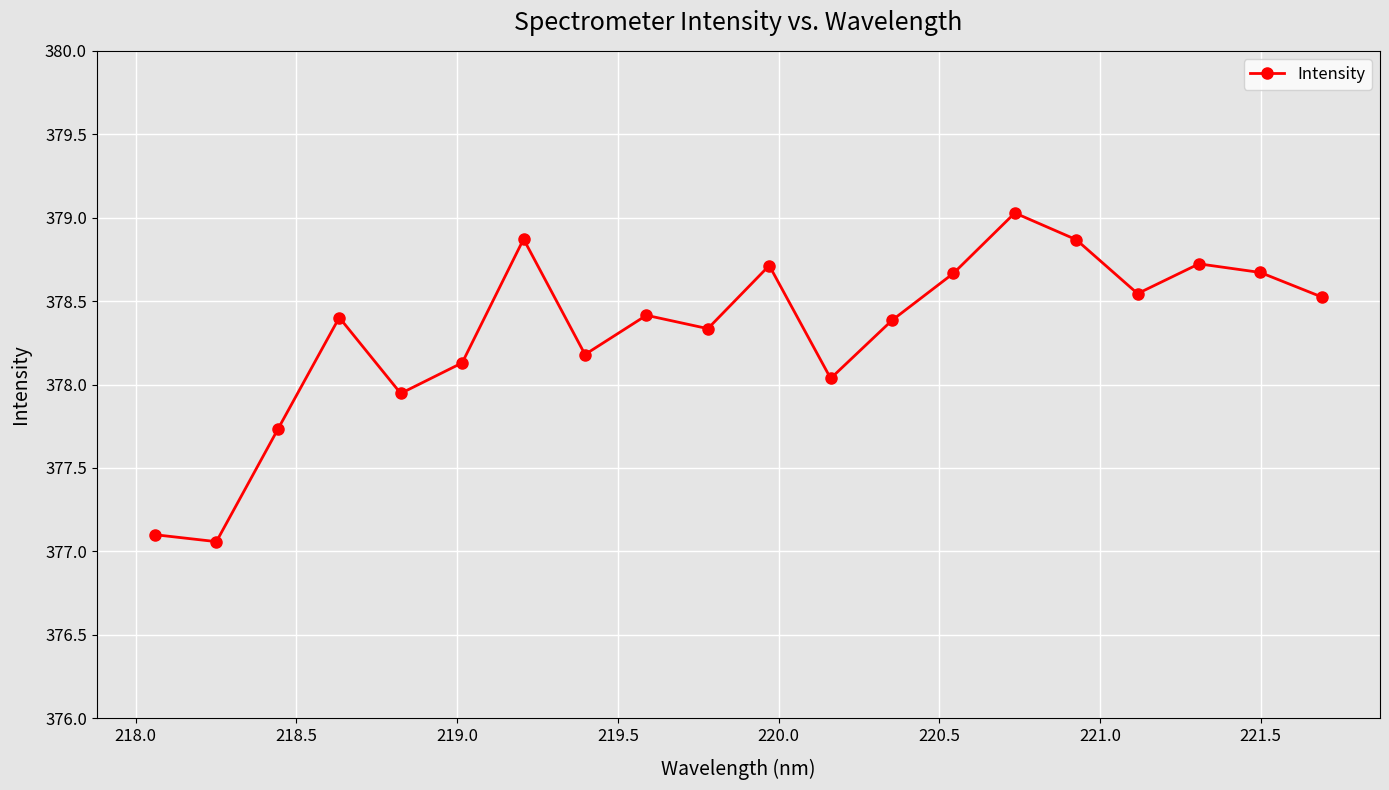

What is the value of the 7th point from the left?

378.9